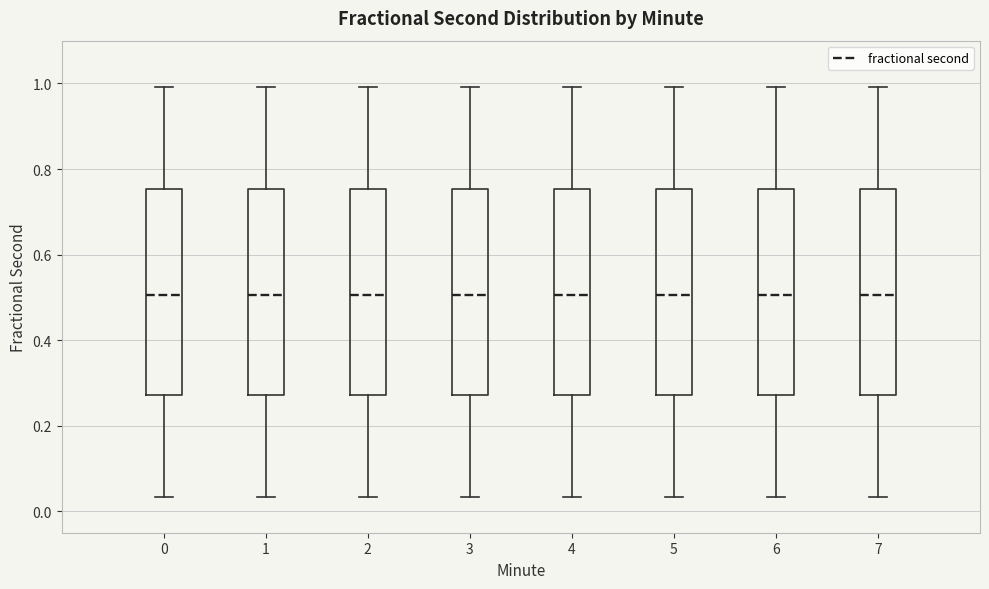

Where is the upper edge of the box at x = 6 on the y-axis? The values are not printed on the chart, so give them approximately, as read against the axis.

0.76